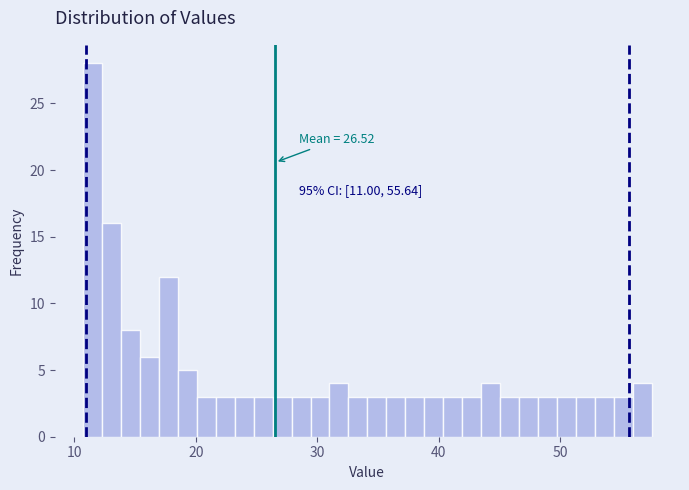

Read against the x-axis, roughly where is the centre of the tallest bar?

12